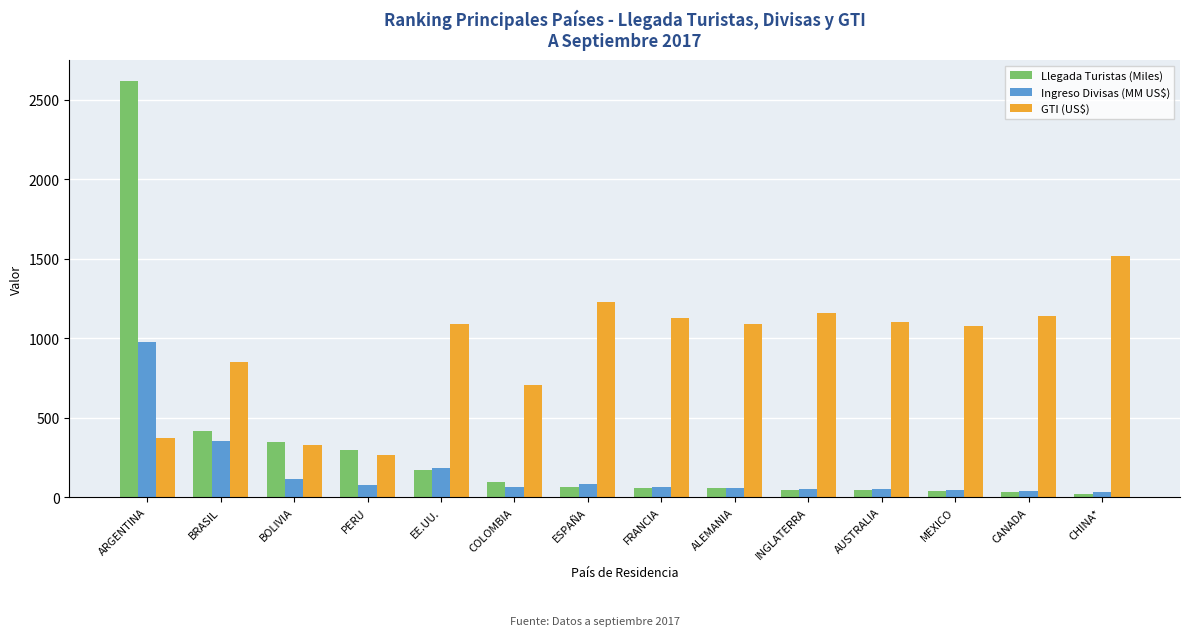

Is it true that GTI (US$) equals 1102.3 at AUSTRALIA?

True